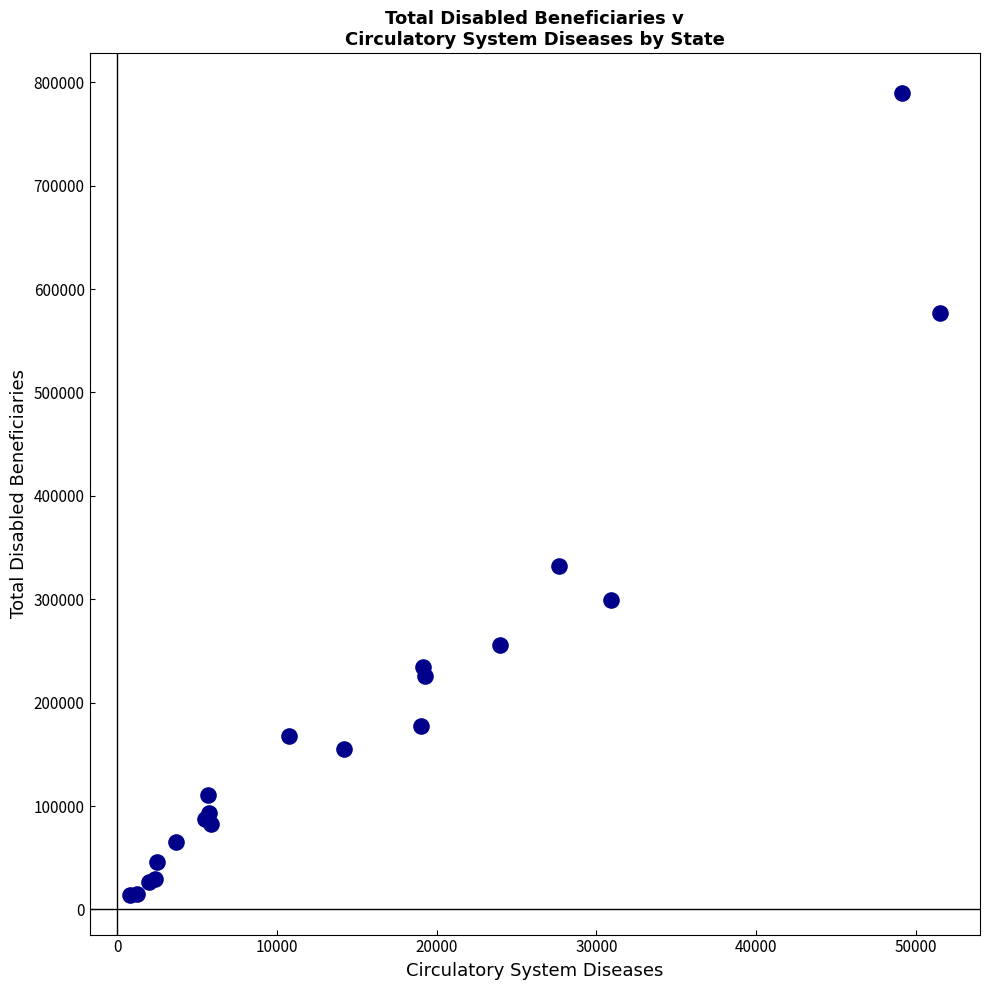

What Y value in the scatter plot is closest to 401926?

332261